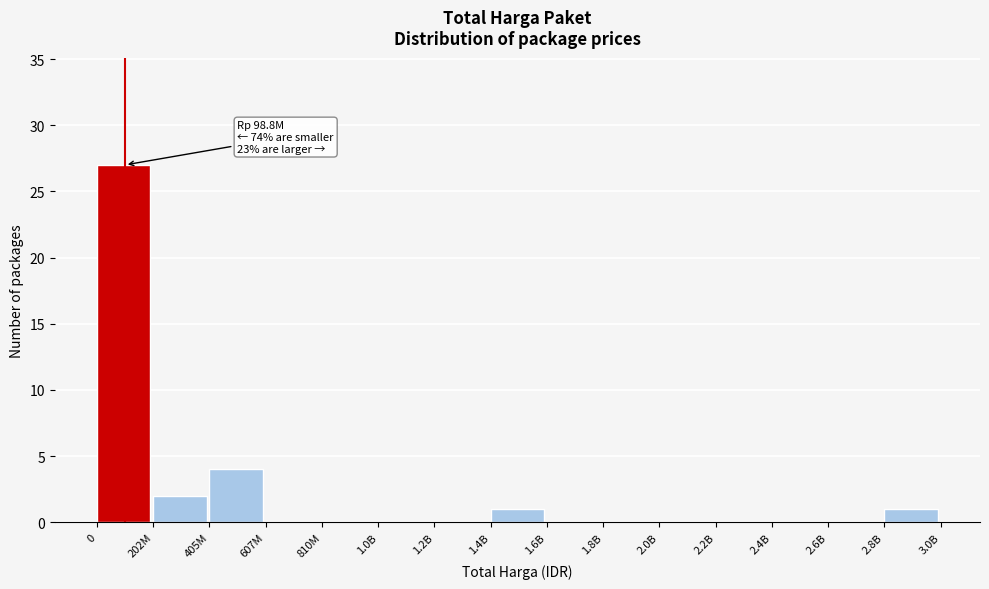

Reading left to right, transcribe all the data shown in this chart.

0=27	202M=2	405M=4	607M=0	810M=0	1.0B=0	1.2B=0	1.4B=1	1.6B=0	1.8B=0	2.0B=0	2.2B=0	2.4B=0	2.6B=0	2.8B=1